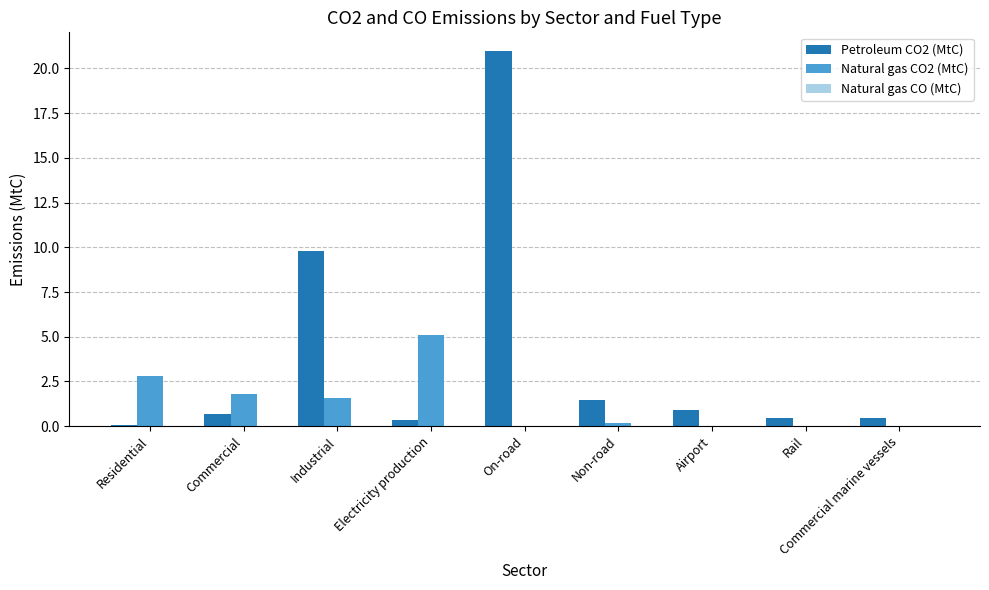

Count the number of categories in the chart.

9